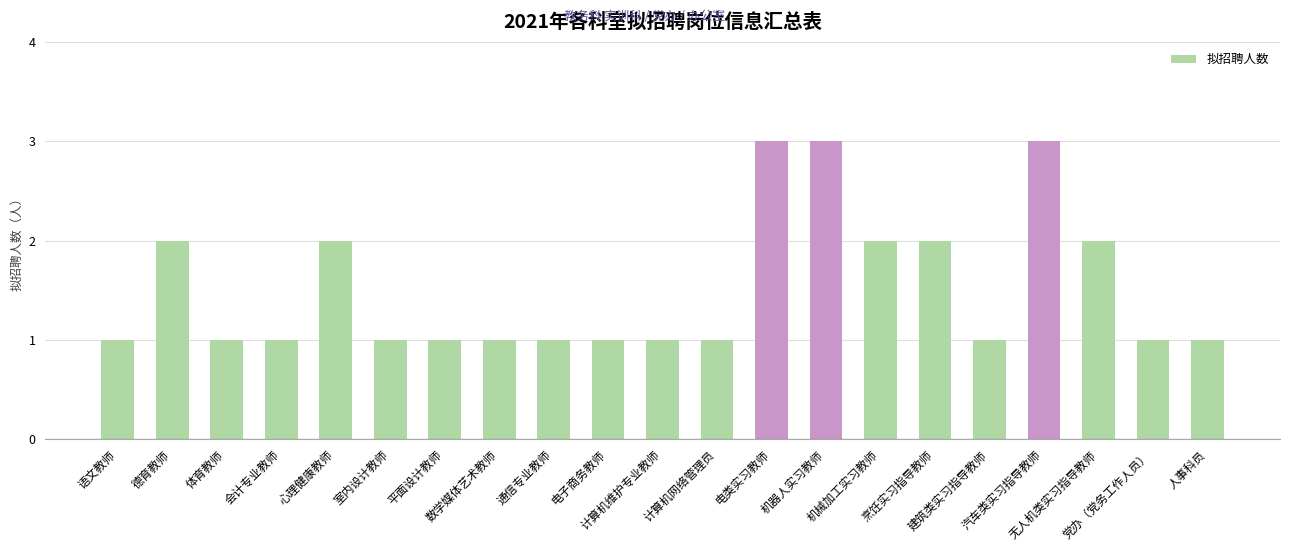

What is the maximum value shown in the chart?

3